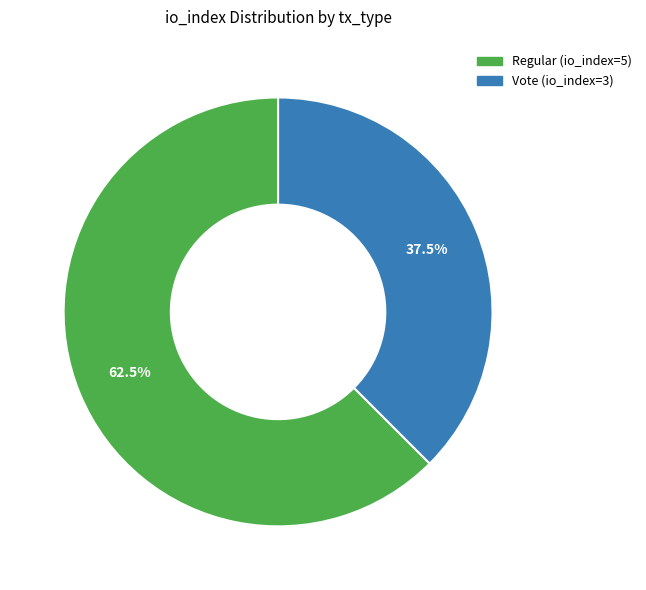

Approximately how many times larger is the value at Regular (io_index=5) compared to Vote (io_index=3)?

1.7